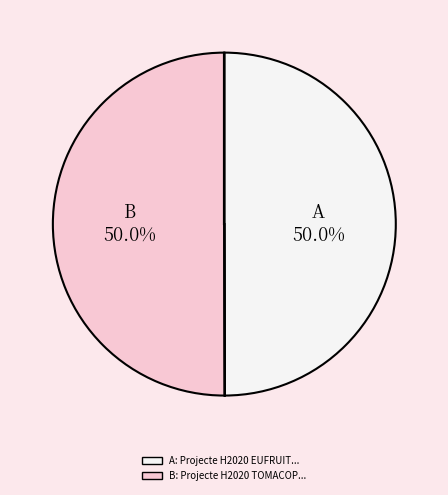

Combined, what portion of the pie is A and B?

100.0%